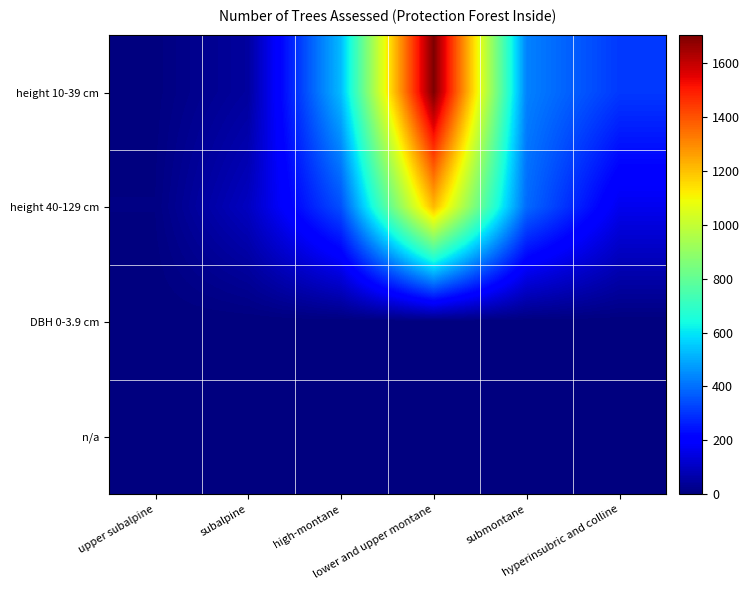

Which series has the largest range (max minus min)?

height 10-39 cm